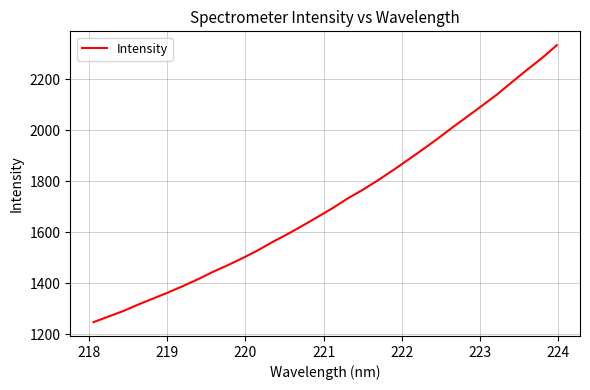

What is the smallest value displayed?

1247.6